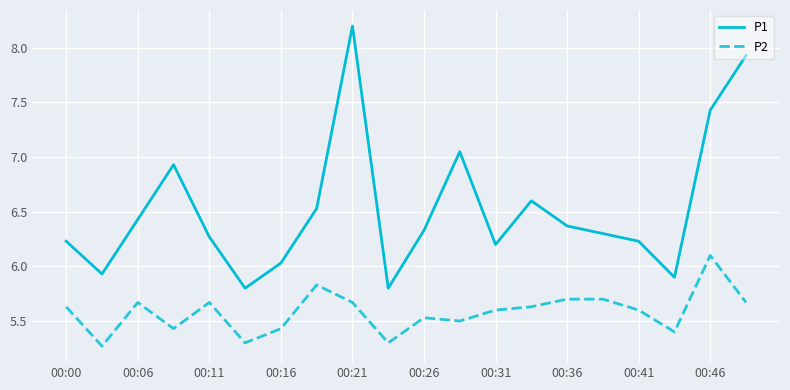

Which series has the widest spread of values?

P1